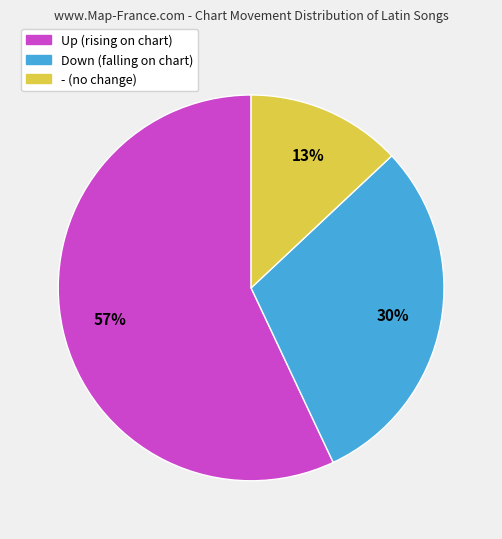

Is the sum of Down (falling on chart) and - (no change) greater than half?

No